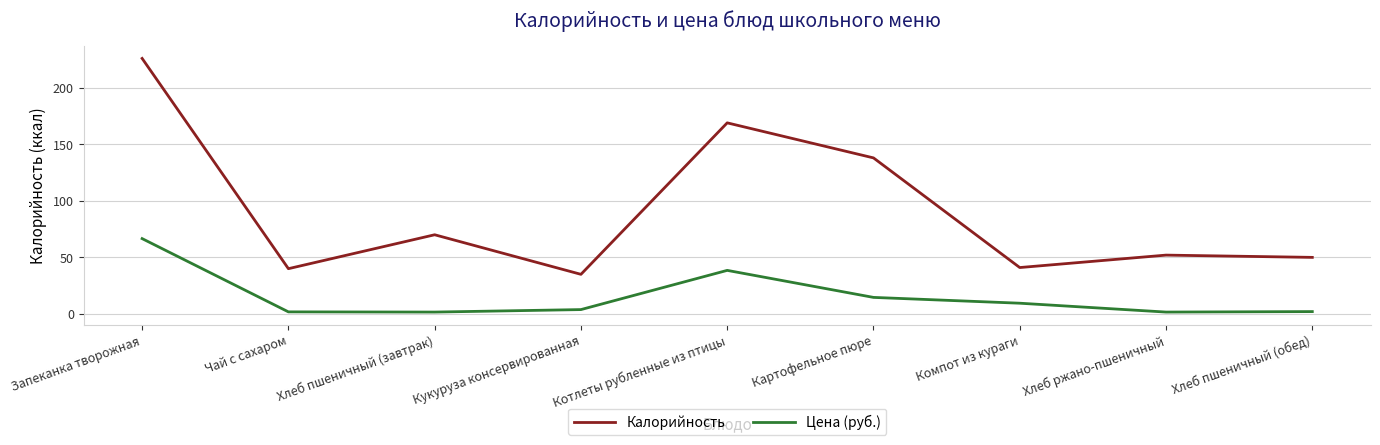

Which series has the largest total across all categories?

Калорийность